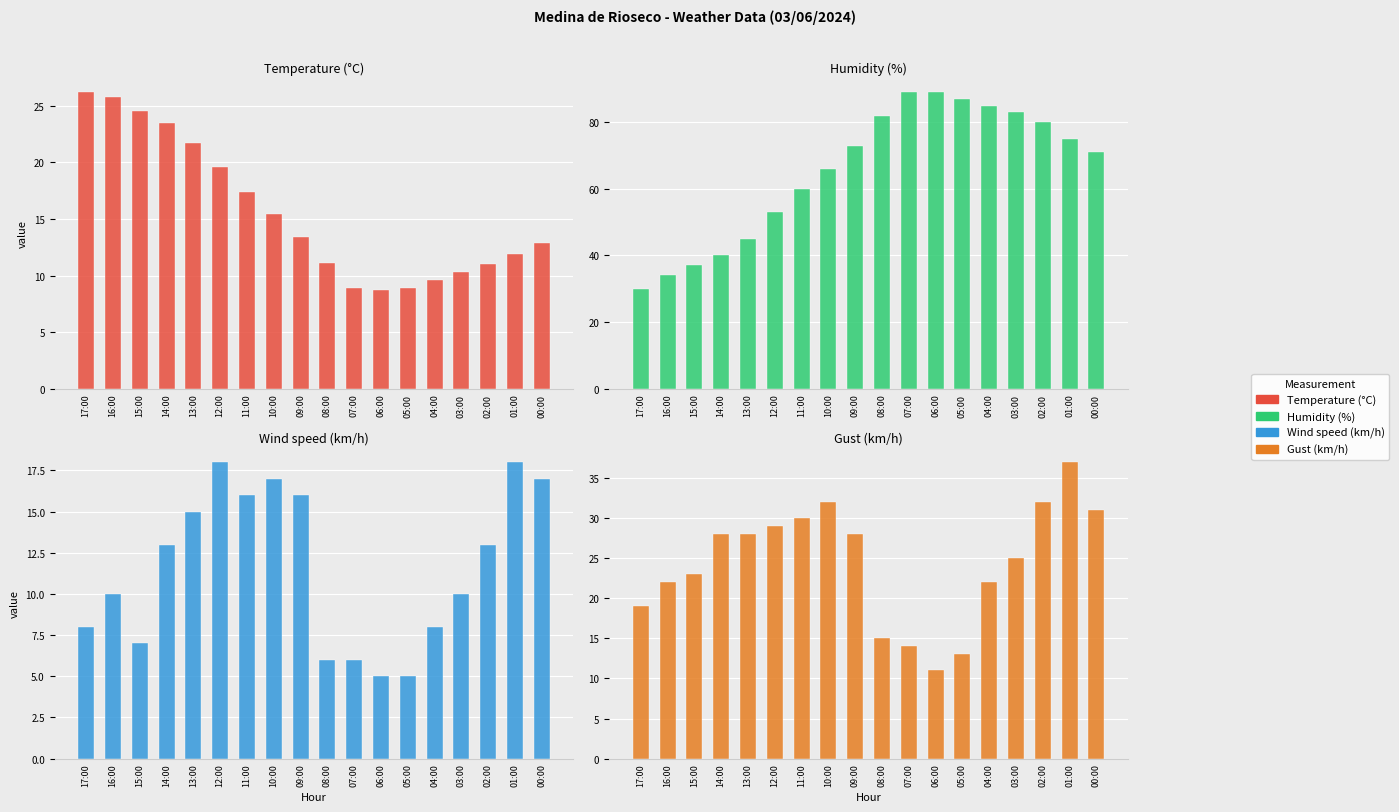

What is the sum of the Temperature (°C) values at 17:00 and 14:00?

49.7